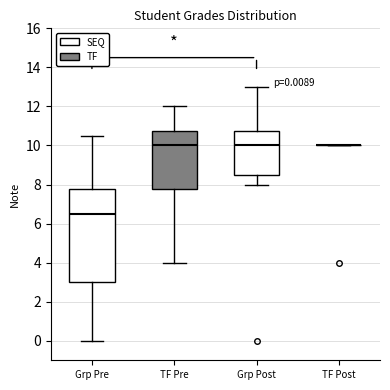

Comparing the boxes themselves (not the whiskers), which one is the tallest?

Grp Pre